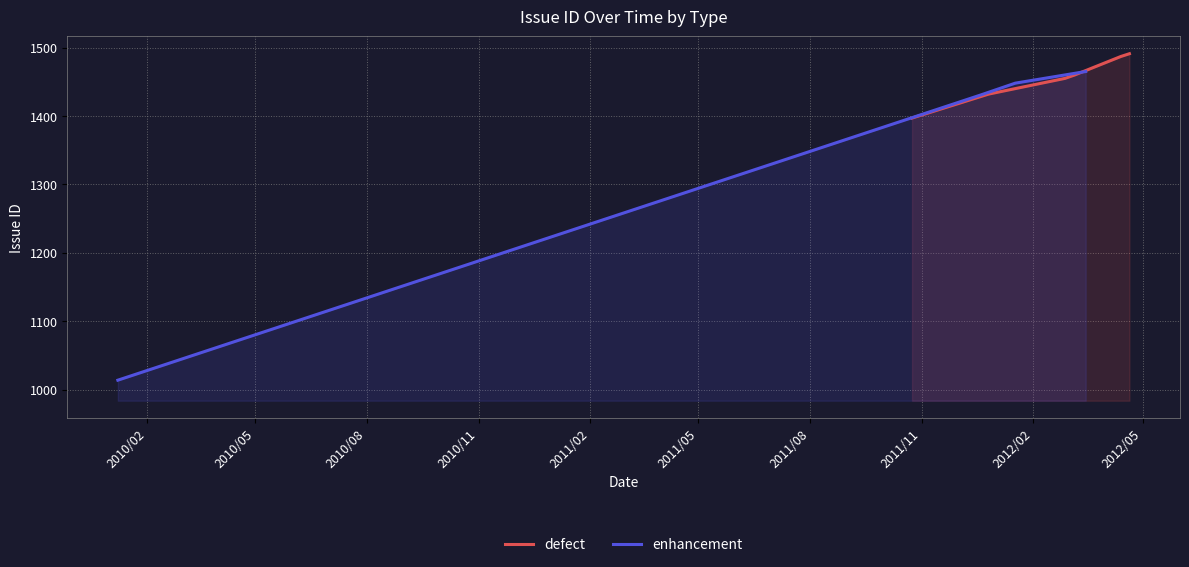

What is the difference between the second highest and second lowest values?

17